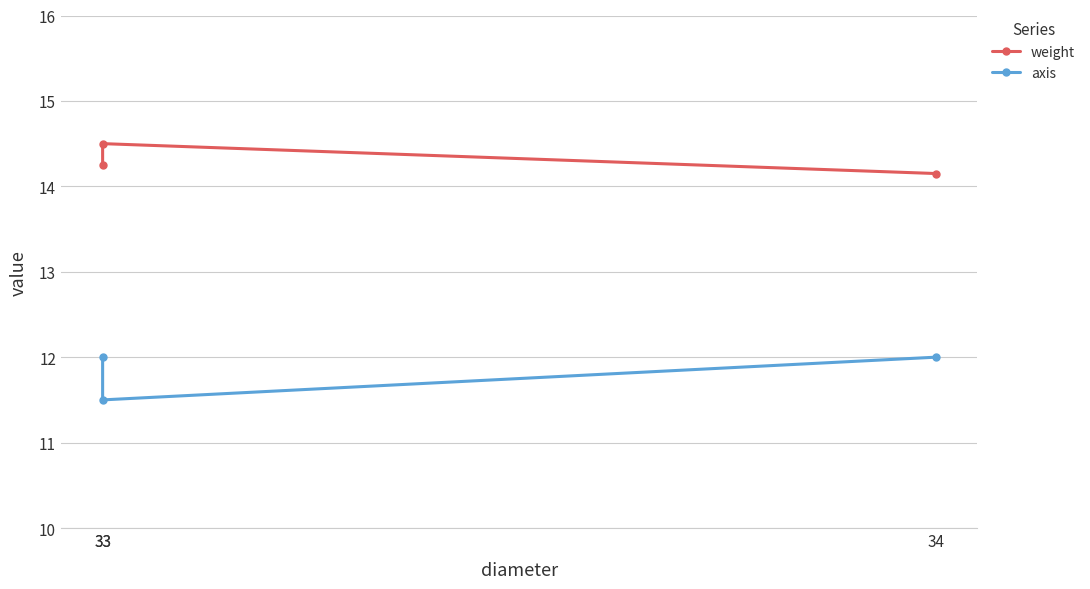

Between 34 and 33, which is larger?

33